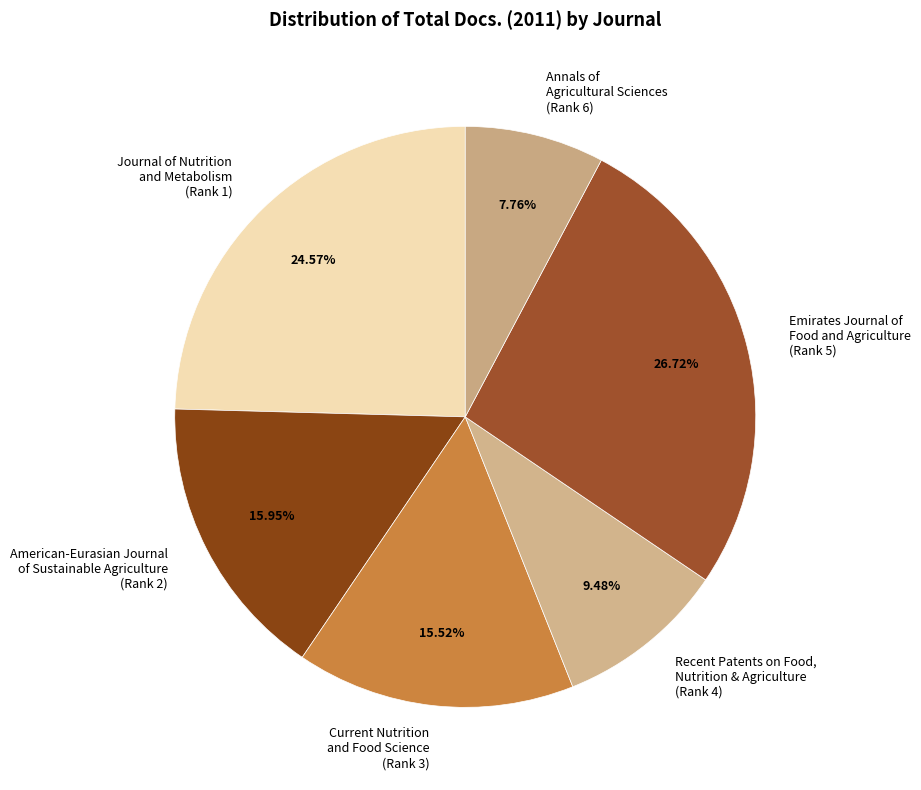

Rank the categories by value from highest to lowest.

Emirates Journal of Food and Agriculture (Rank 5), Journal of Nutrition and Metabolism (Rank 1), American-Eurasian Journal of Sustainable Agriculture (Rank 2), Current Nutrition and Food Science (Rank 3), Recent Patents on Food, Nutrition & Agriculture (Rank 4), Annals of Agricultural Sciences (Rank 6)